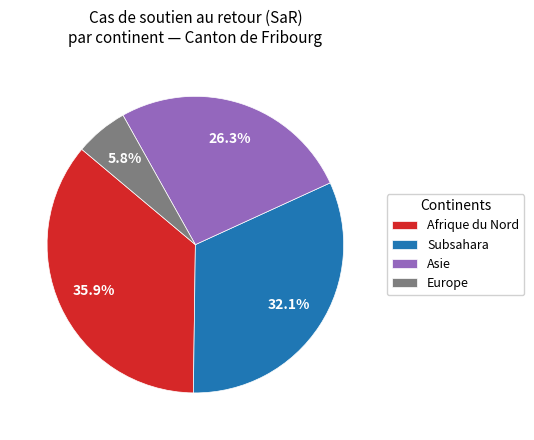

Count the number of slices in the pie.

4